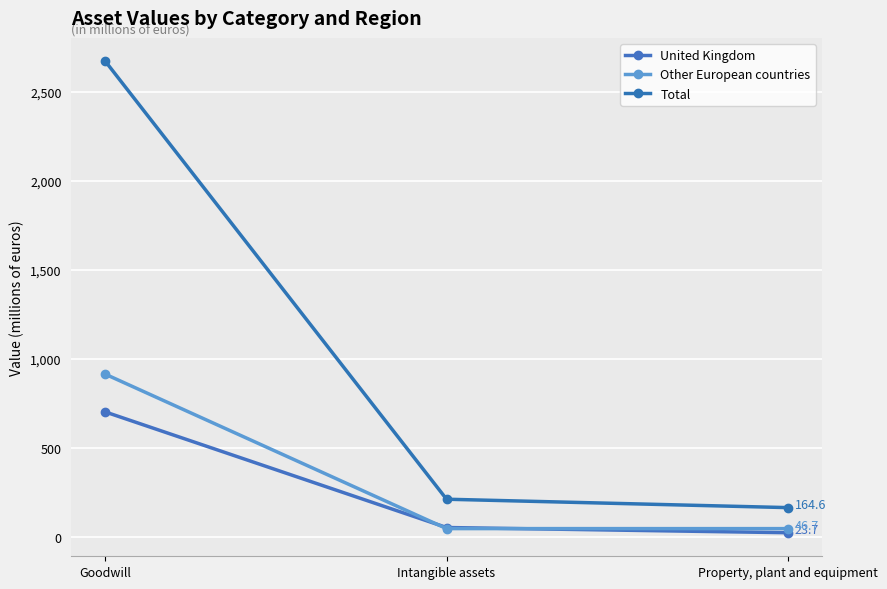

What are all the series names shown in the legend?

United Kingdom, Other European countries, Total